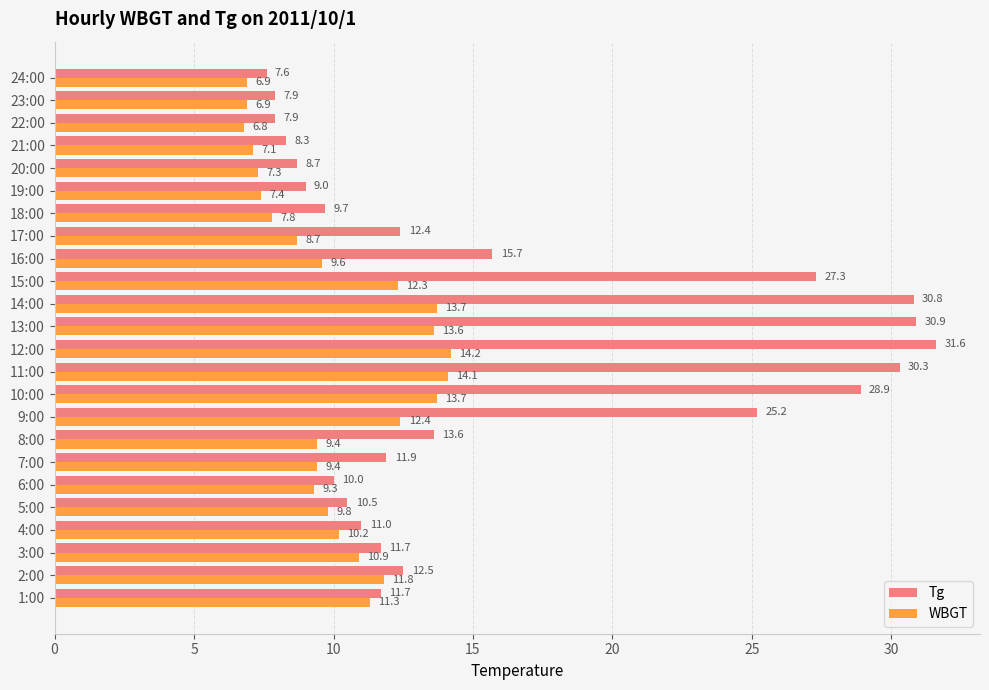

The value of Tg at 16:00 is 10.4. True or false?

False